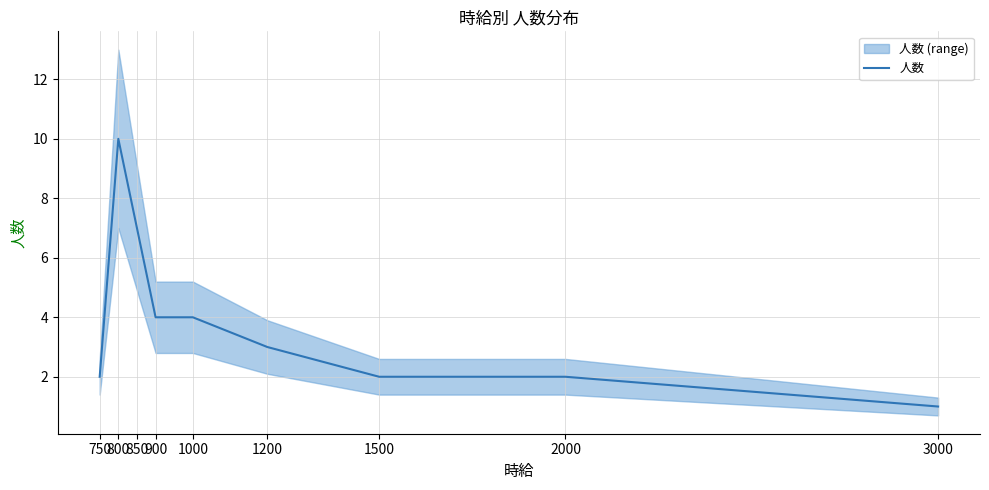

List the labels in order of value, smallest first.

3000, 750, 1500, 2000, 1200, 900, 1000, 850, 800